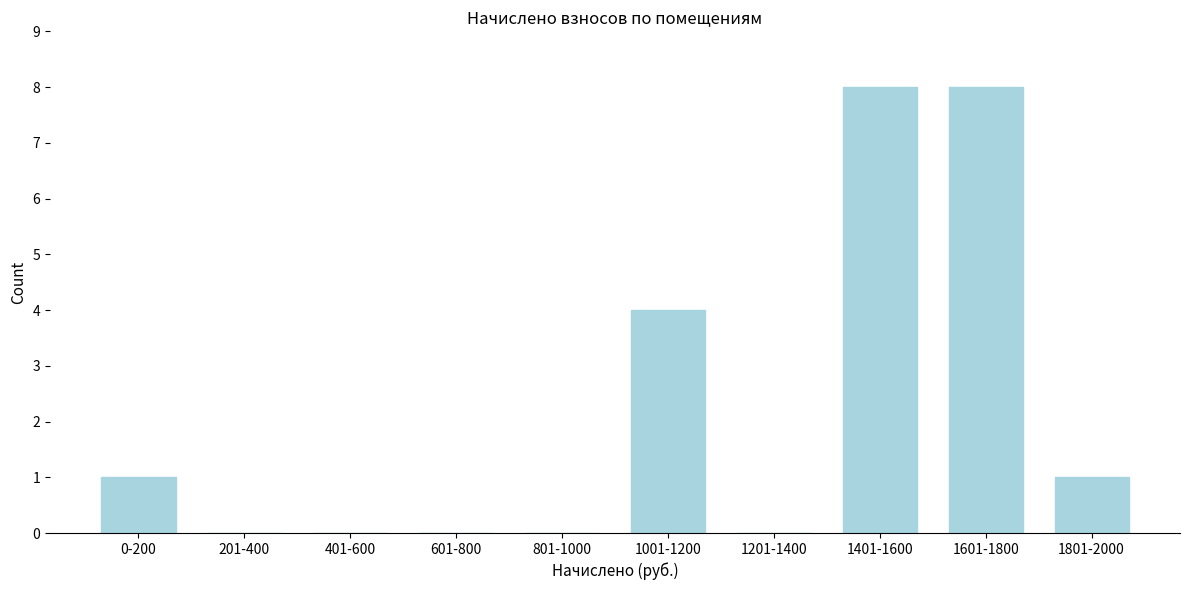

Reading left to right, list all the values displayed in this chart.

0-200=1	201-400=0	401-600=0	601-800=0	801-1000=0	1001-1200=4	1201-1400=0	1401-1600=8	1601-1800=8	1801-2000=1